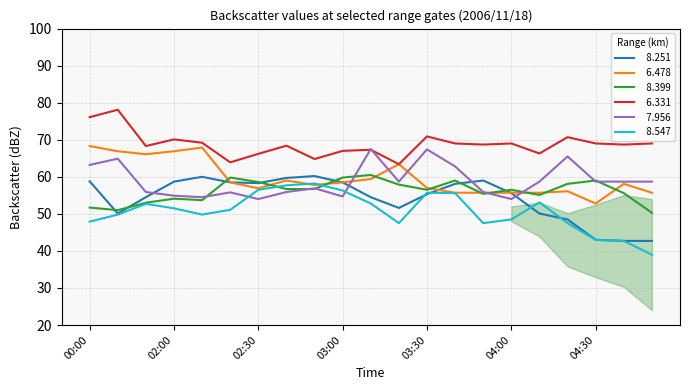

What is the maximum value shown in the chart?

78.1